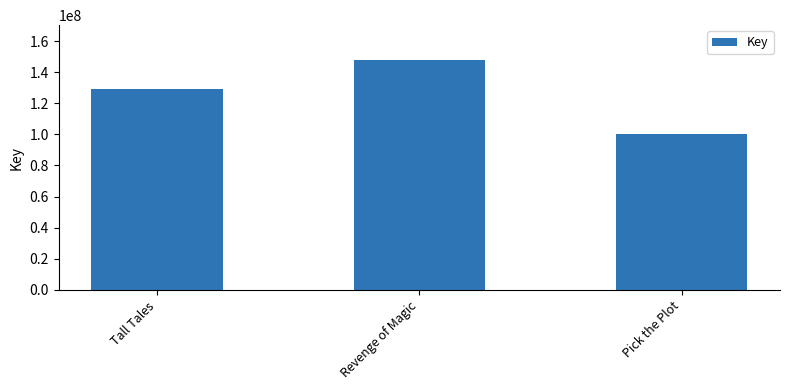

Read the value at Revenge of Magic, to the nearest 100.

148068500